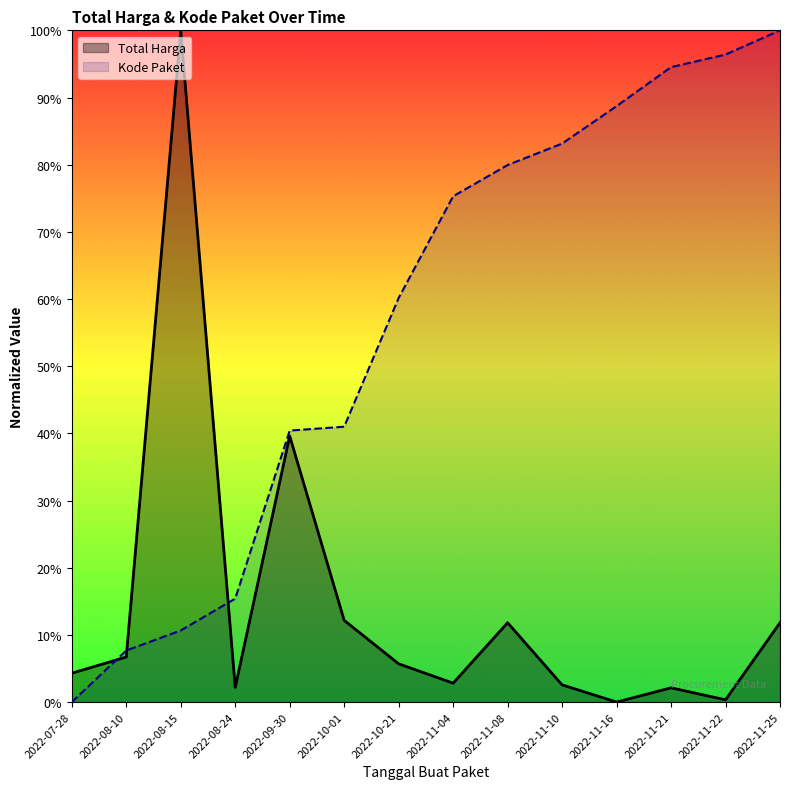

Which series has the largest range (max minus min)?

Total Harga